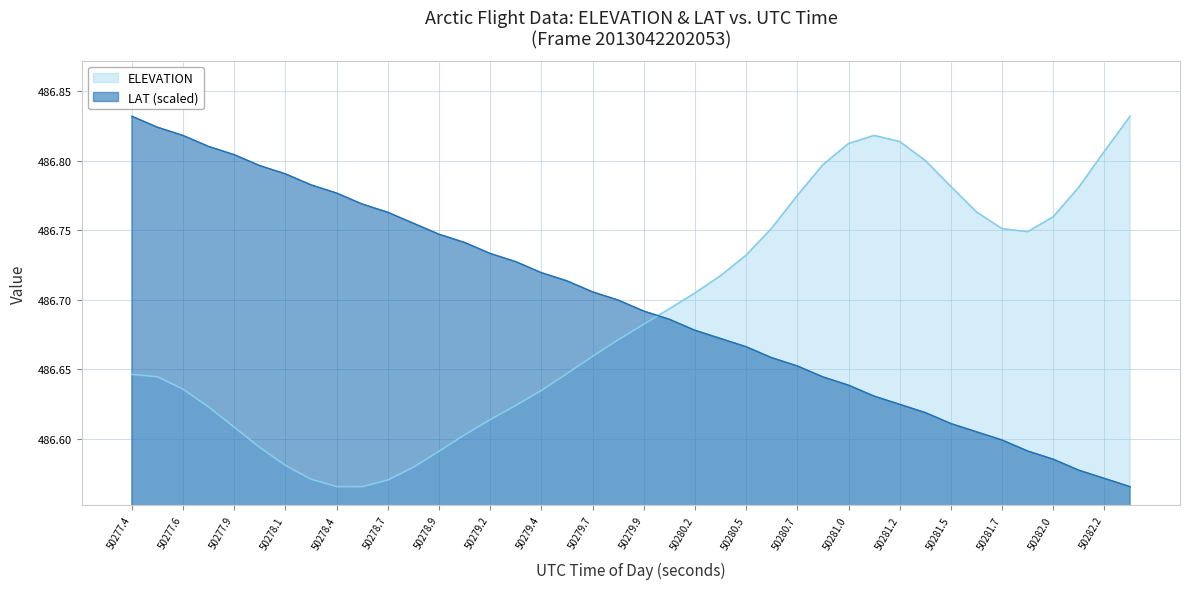

Rank the series by their average value, from lowest to highest.

ELEVATION, LAT (scaled)